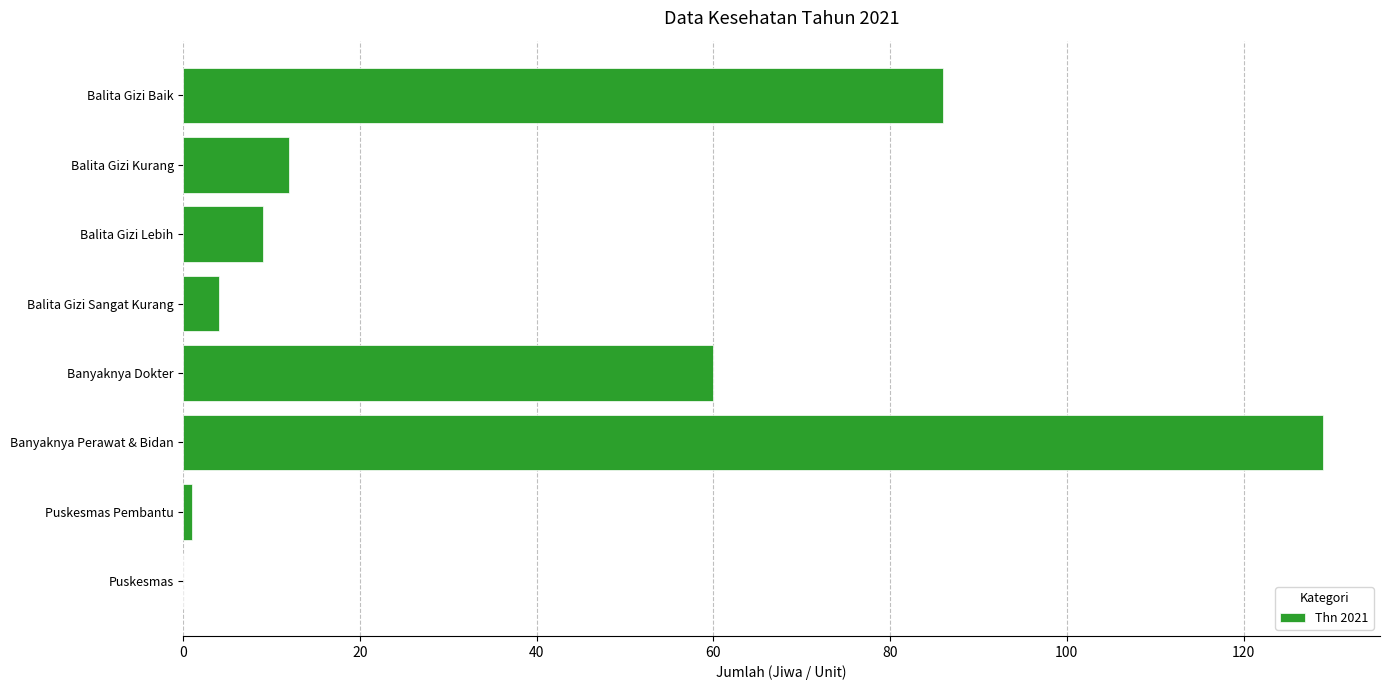

True or false: the data shows 60 at Banyaknya Dokter.

True